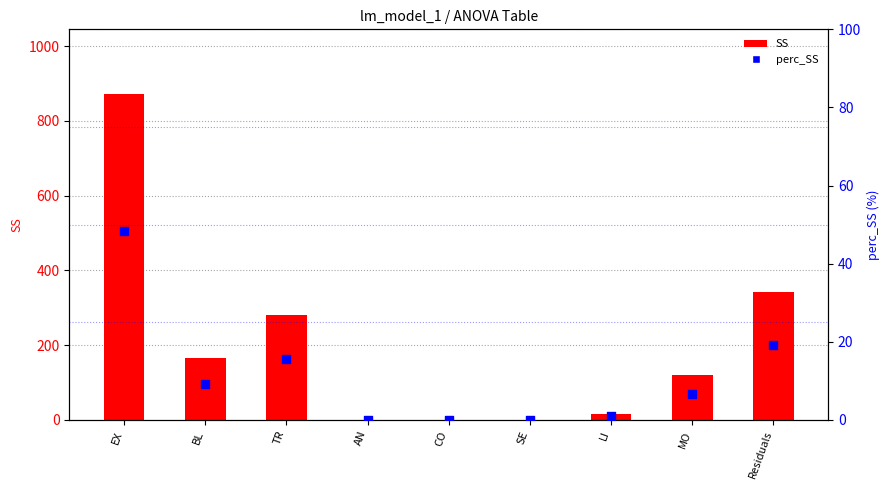

Which series has the widest spread of Y values?

SS